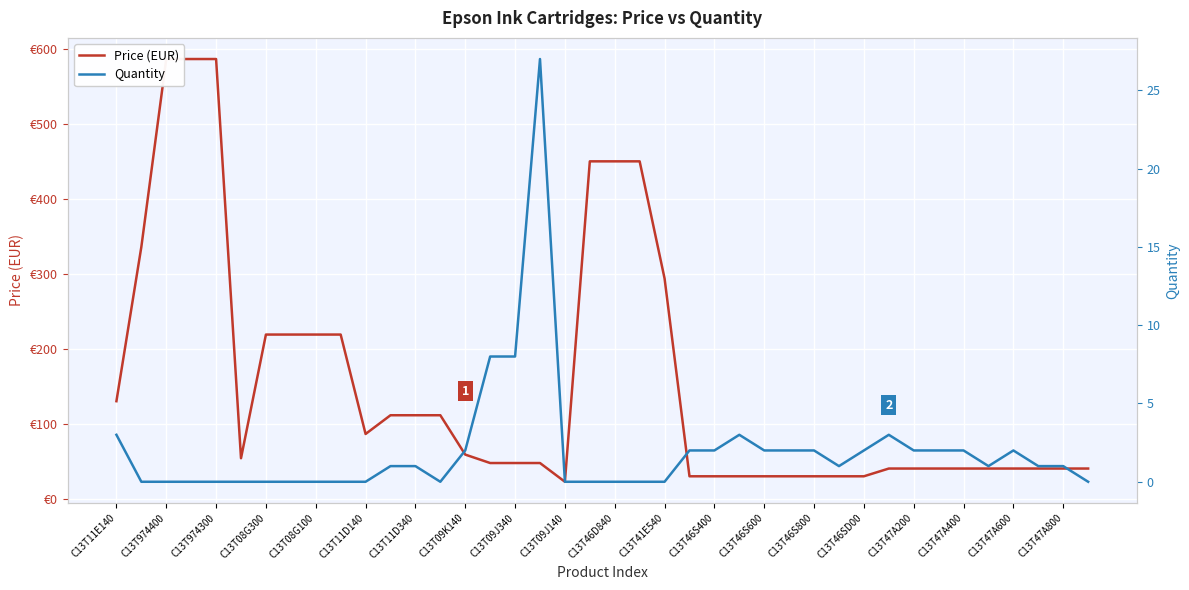

What is the average value of the Quantity series?

2.0